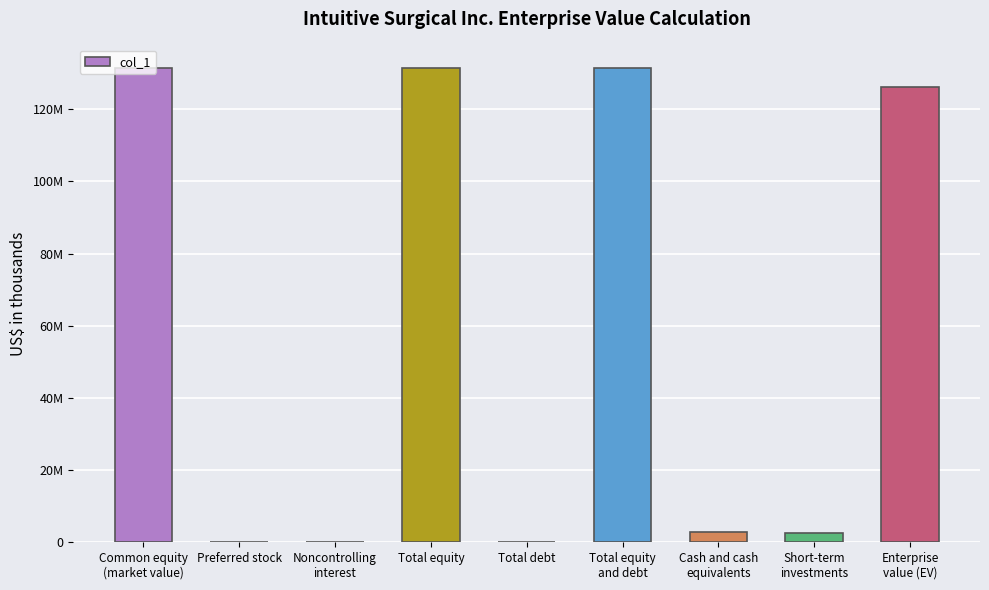

Rank the categories by value from highest to lowest.

Total equity, Total equity
and debt, Common equity
(market value), Enterprise
value (EV), Cash and cash
equivalents, Short-term
investments, Noncontrolling
interest, Preferred stock, Total debt